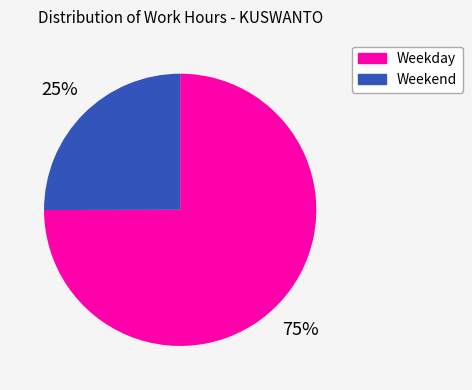

To the nearest percent, what is the average slice percentage?

50%